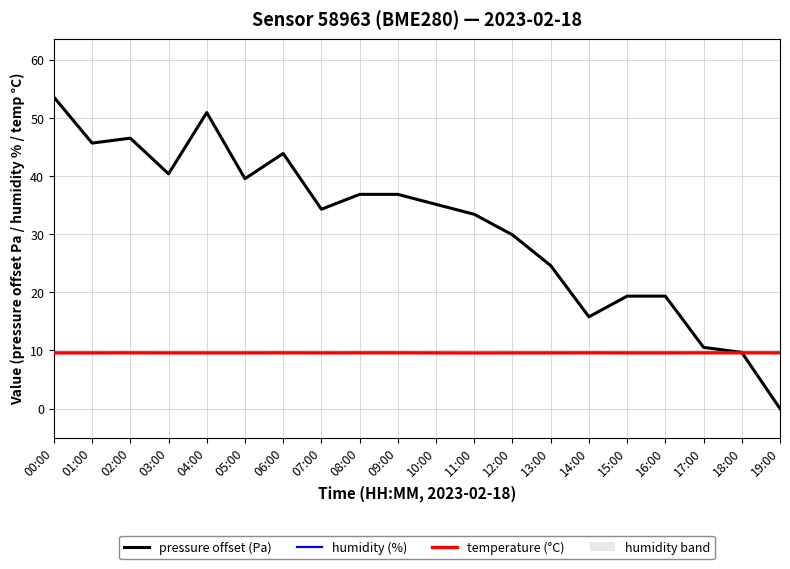

True or false: pressure offset (Pa) has a value of 17.8 at 10:00.

False